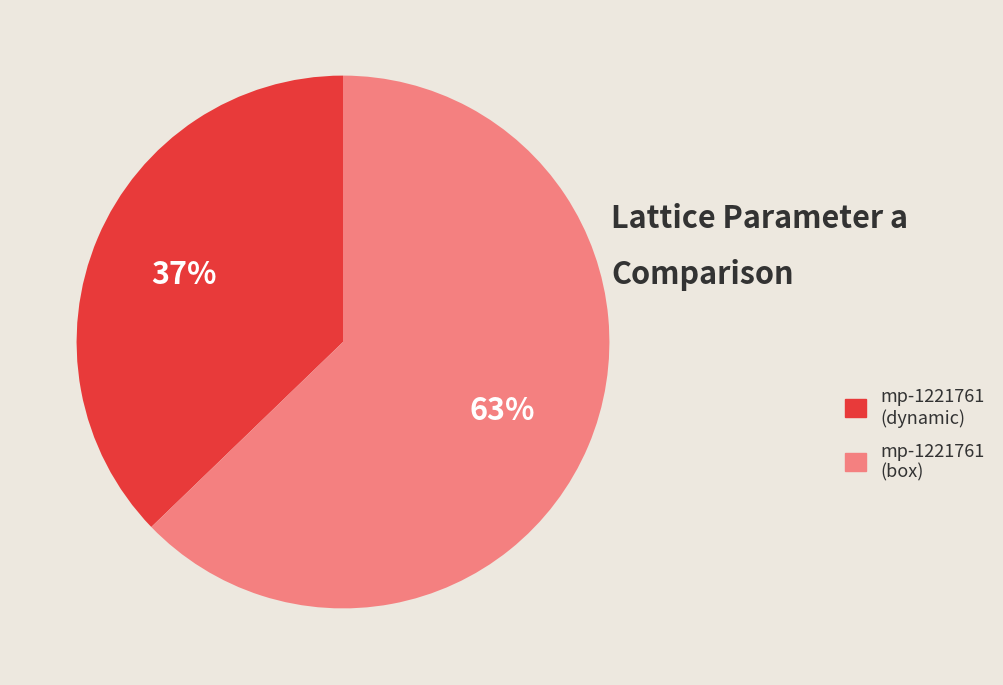

Count the number of slices in the pie.

2